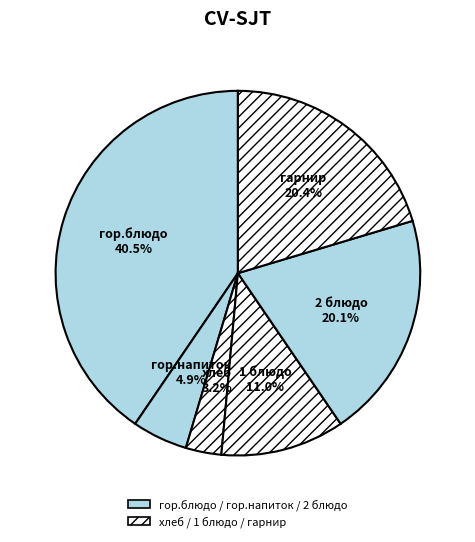

To the nearest percent, what is the average slice percentage?

17%